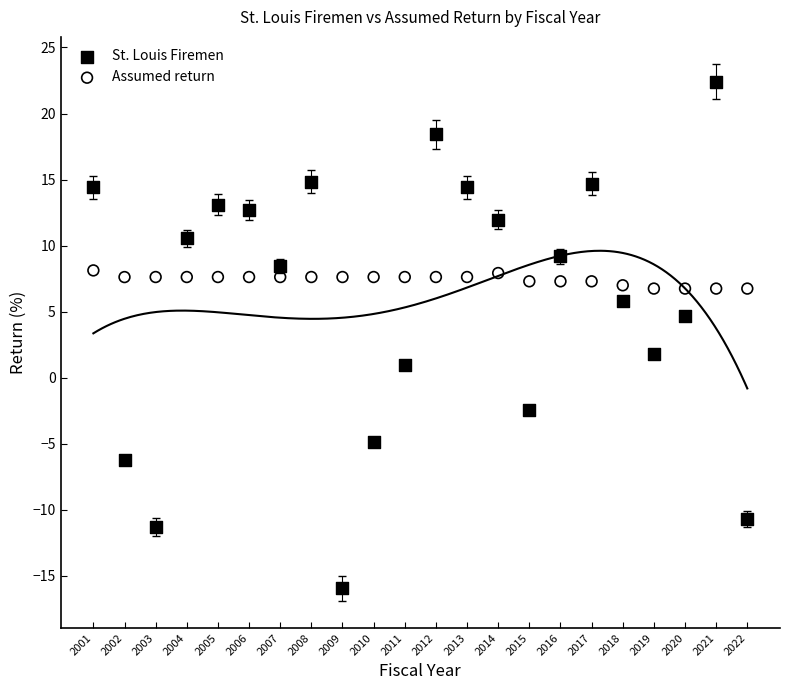

Which series contains the highest Y value?

St. Louis Firemen